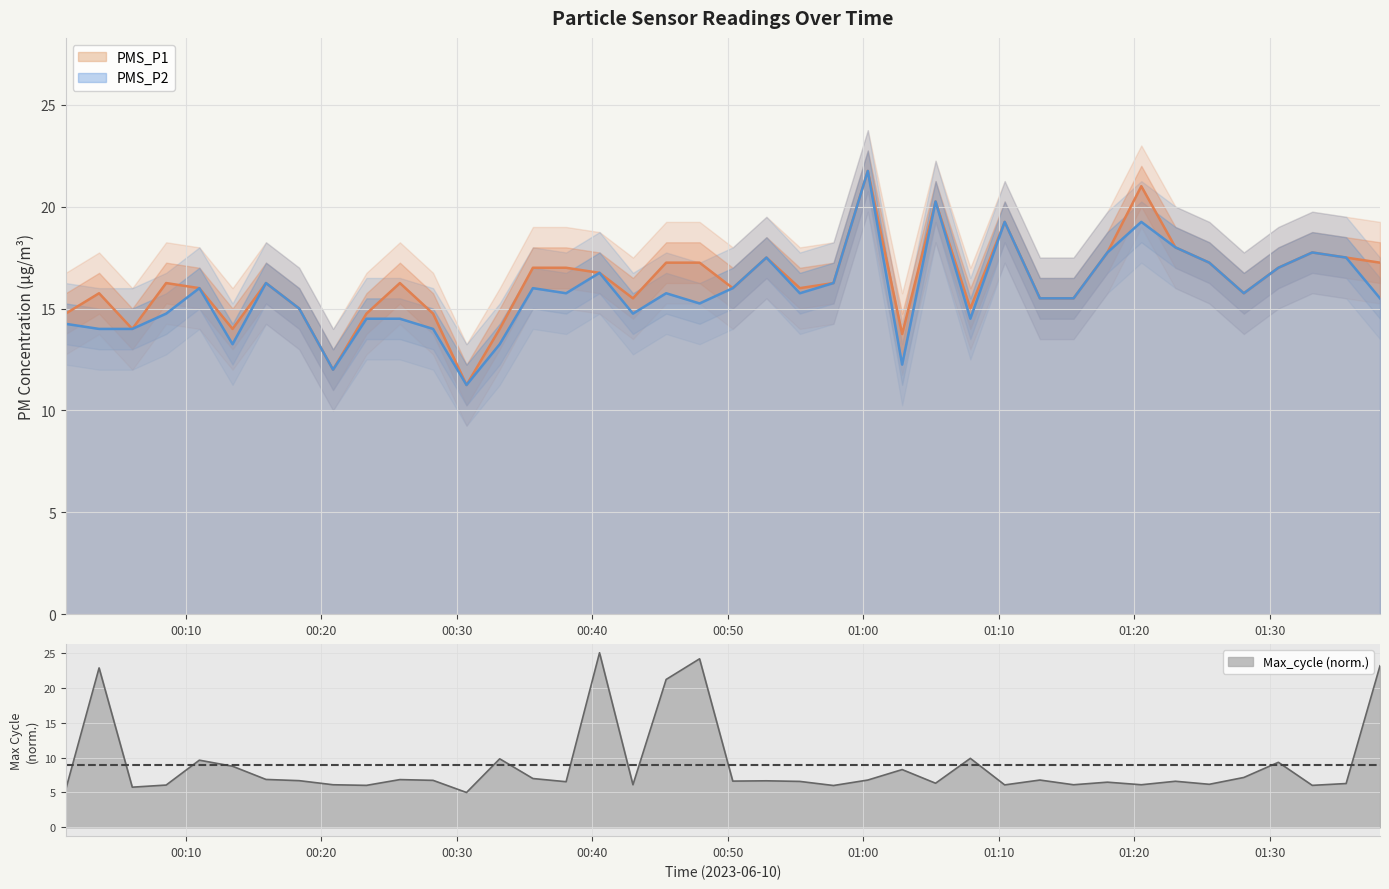

What is the value of the PMS_P1 point at the 14th from the left?

14.0